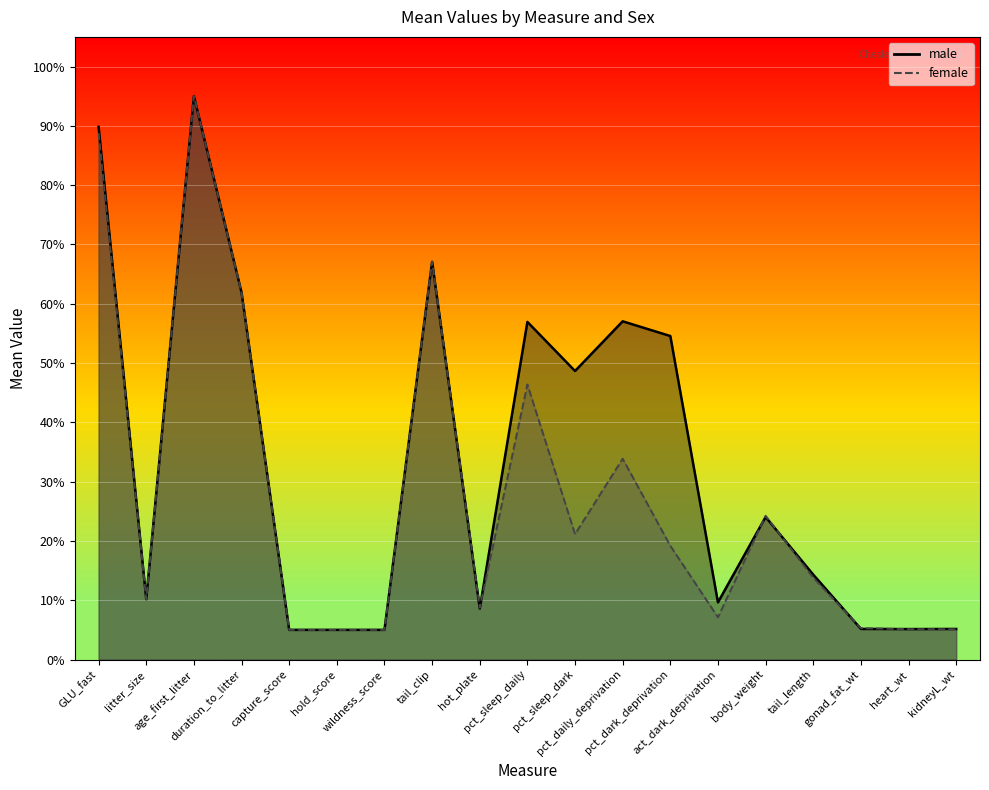

Reading left to right, list all the values displayed in this chart.

male: 89.8	10.2	95.0	61.9	5.0	5.0	5.0	67.1	8.6	56.9	48.7	57.0	54.6	9.6	24.0	14.3	5.2	5.1	5.2
female: 88.8	10.2	95.0	61.9	5.0	5.0	5.0	67.1	8.7	46.4	21.1	33.9	19.2	7.1	24.2	13.8	5.3	5.1	5.1